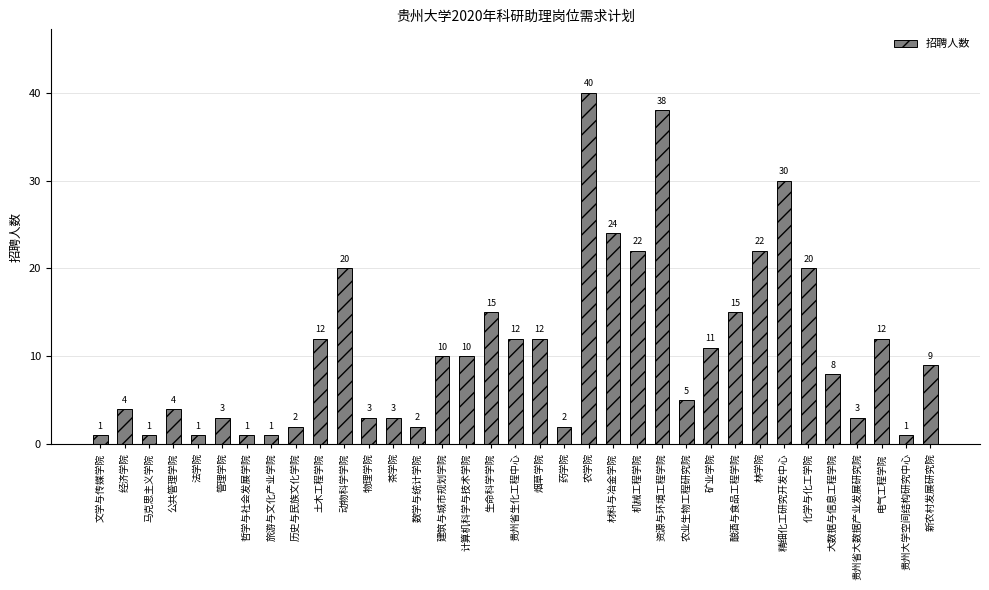

Are the bars grouped side by side (vs. stacked)?

No